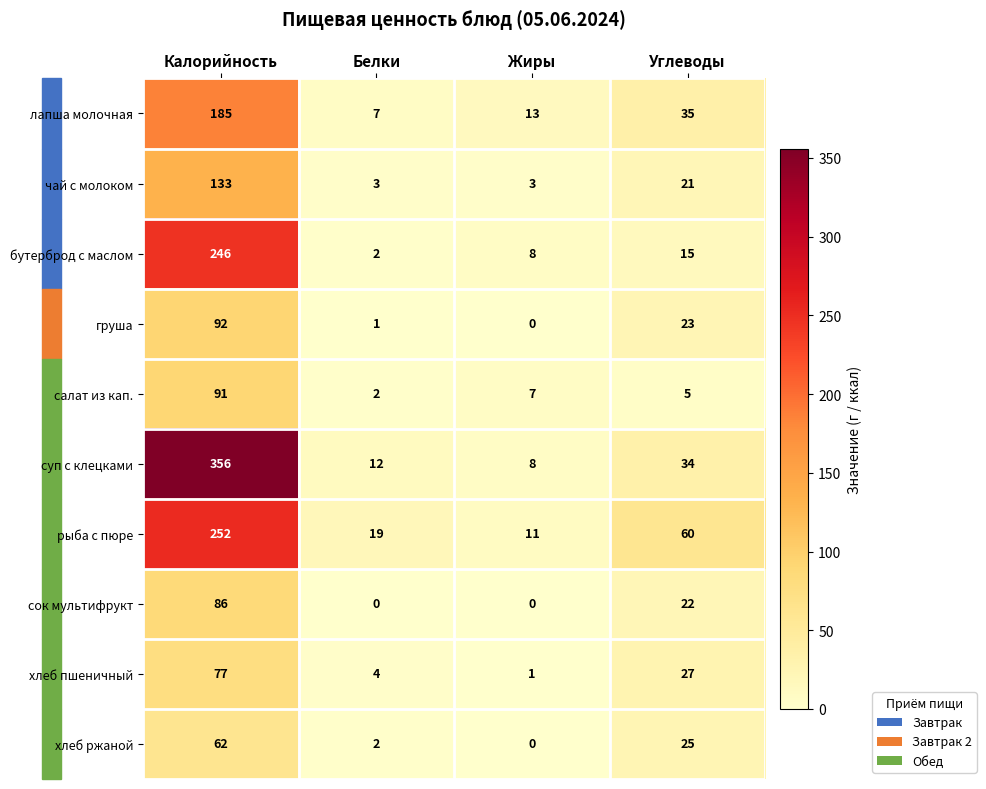

How many series are shown in this chart?

10